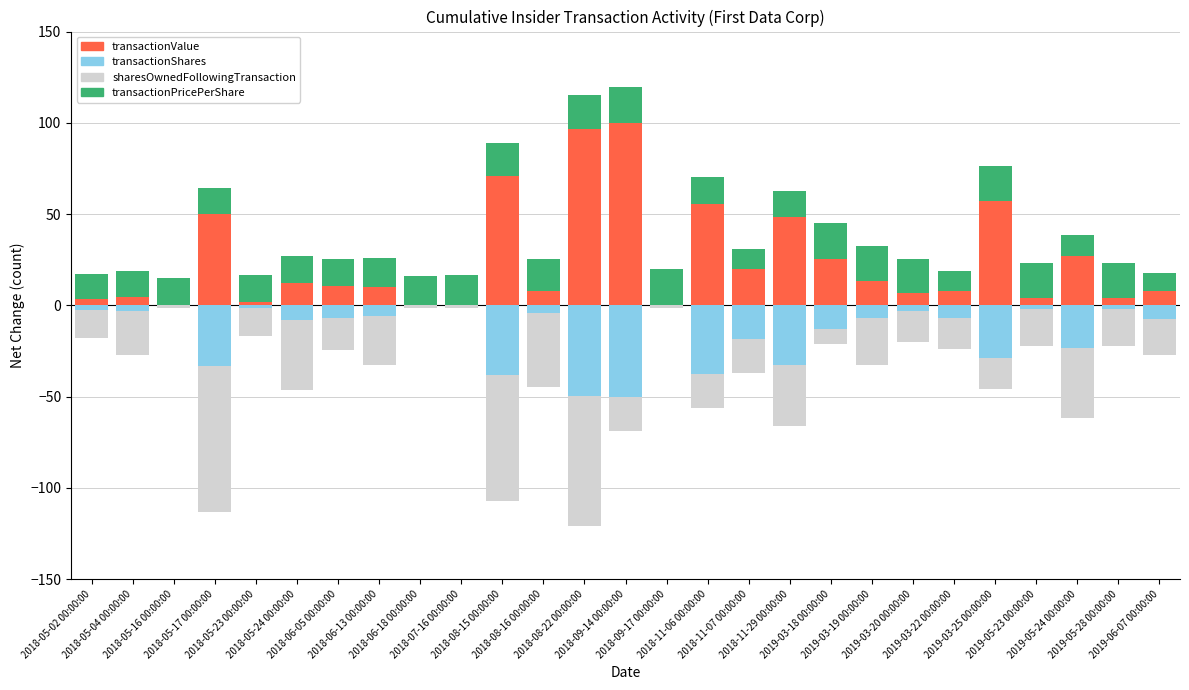

Which series changed the most between 2018-05-23 00:00:00 and 2019-03-25 00:00:00?

transactionValue